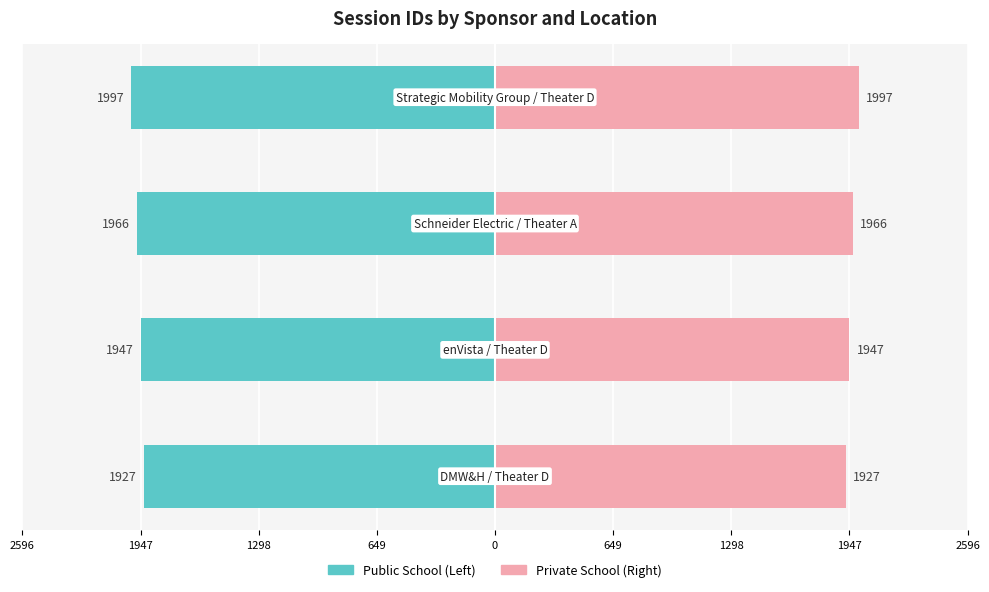

Reading right to left, transcribe all the data shown in this chart.

Left (Sponsor A): -1997	-1966	-1947	-1927
Right (Sponsor B): 1997	1966	1947	1927